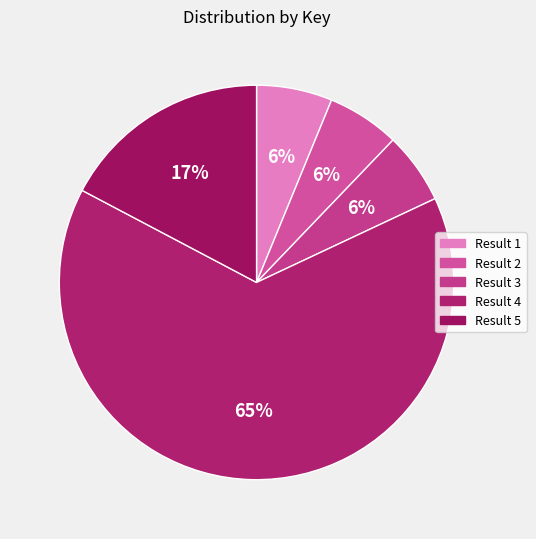

True or false: Result 4 accounts for 65% of the total.

True